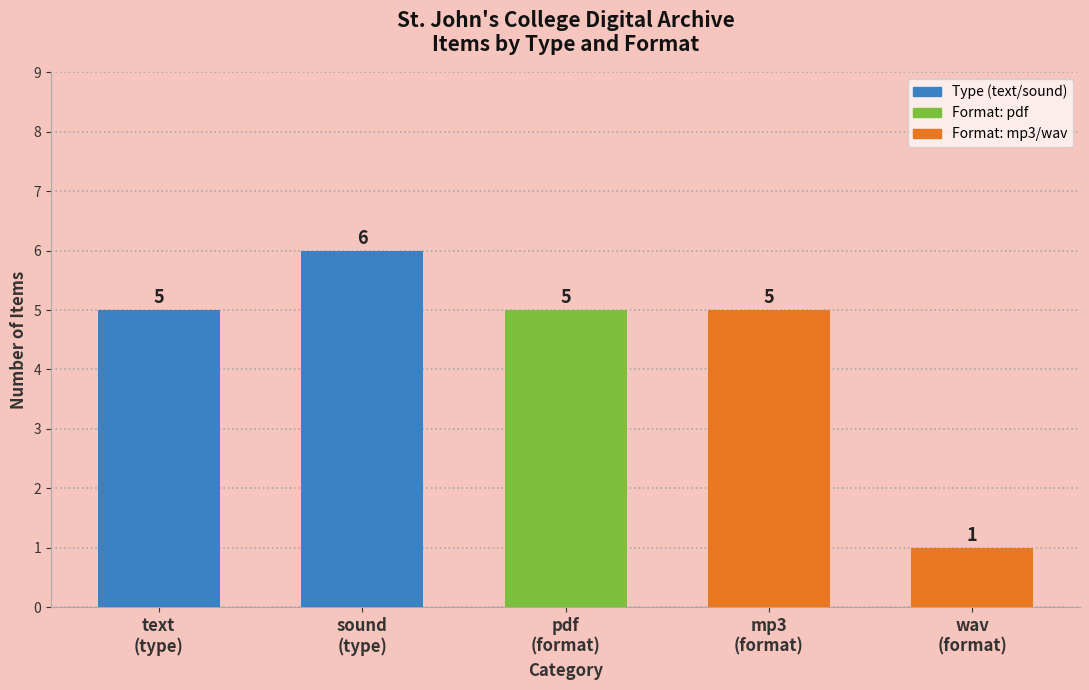

What is the ratio of the value at wav
(format) to the value at sound
(type)?

0.2